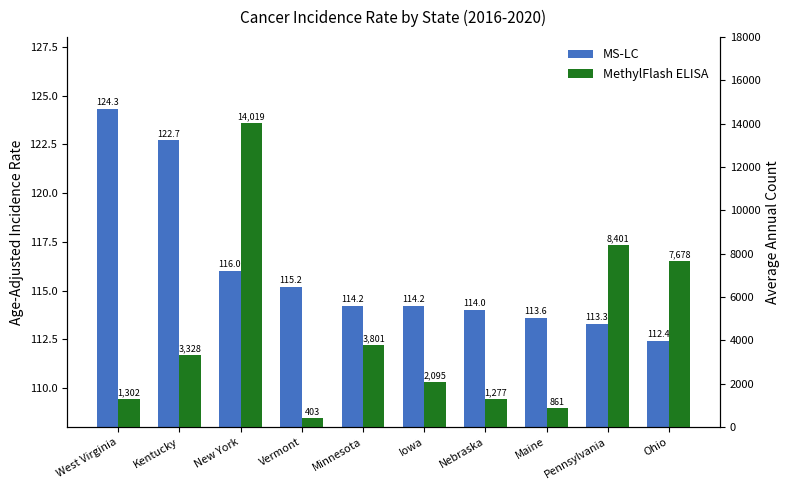

Read the MethylFlash ELISA value at Vermont.

403.0